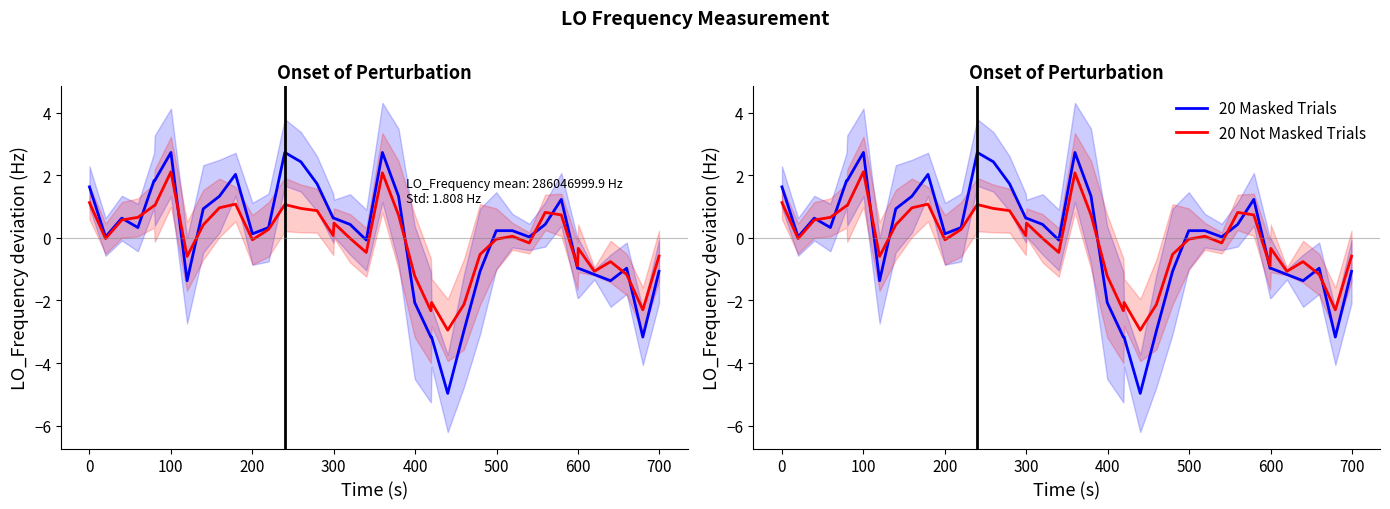

How many positive values does the 20 Not Masked Trials series have?

20